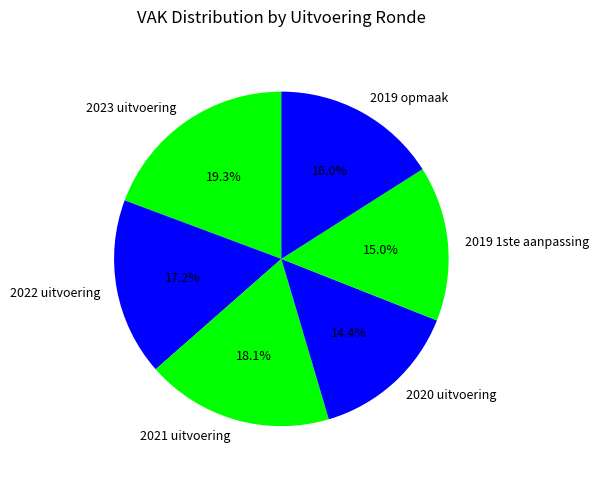

Is the sum of 2021 uitvoering and 2022 uitvoering greater than half?

No